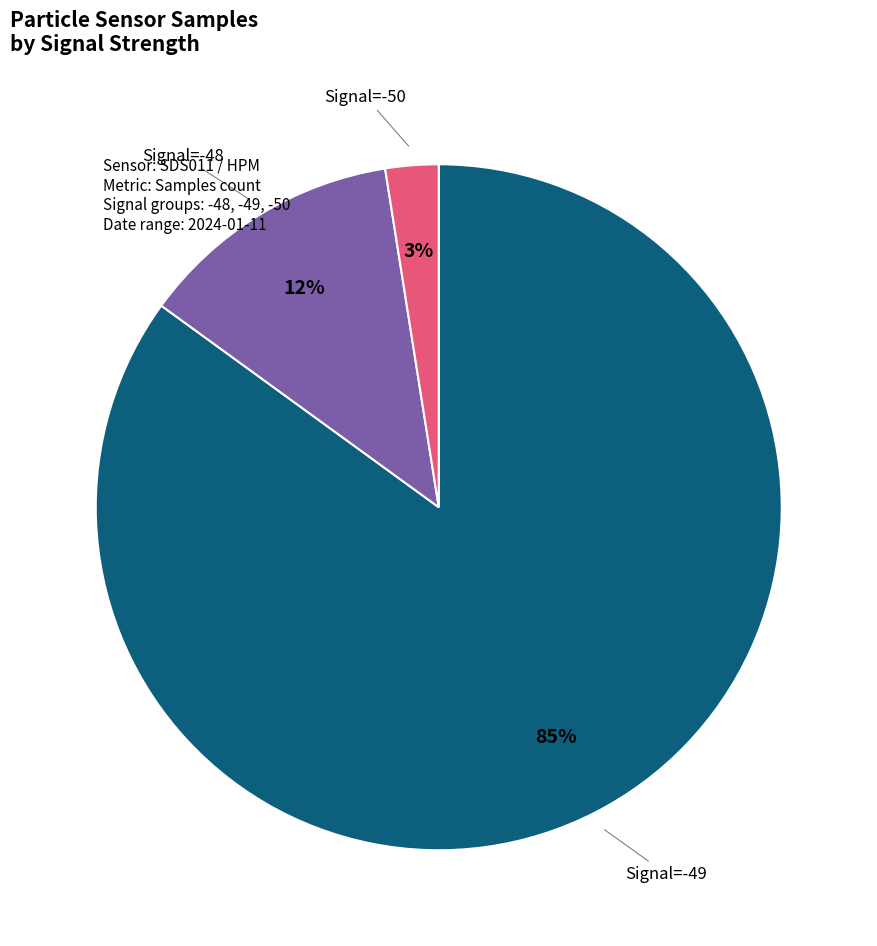

To the nearest percent, what is the average slice percentage?

33%